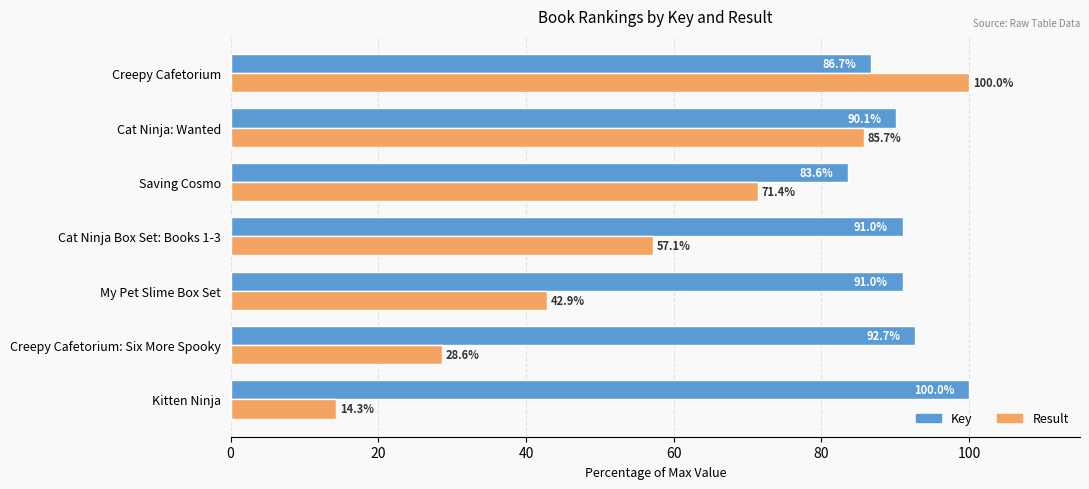

Which series has the largest range (max minus min)?

Result